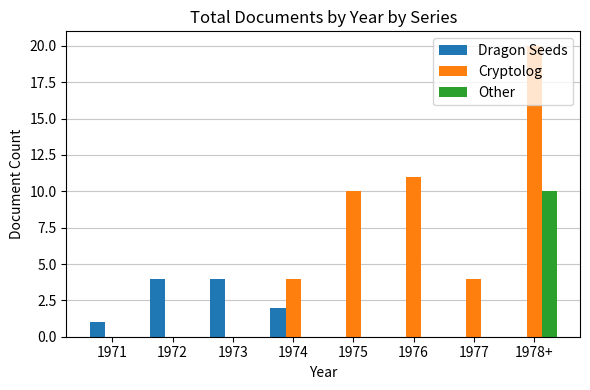

Reading left to right, transcribe all the data shown in this chart.

Dragon Seeds: 1971=1	1972=4	1973=4	1974=2	1975=0	1976=0	1977=0	1978+=0
Cryptolog: 1971=0	1972=0	1973=0	1974=4	1975=10	1976=11	1977=4	1978+=20
Other: 1971=0	1972=0	1973=0	1974=0	1975=0	1976=0	1977=0	1978+=10